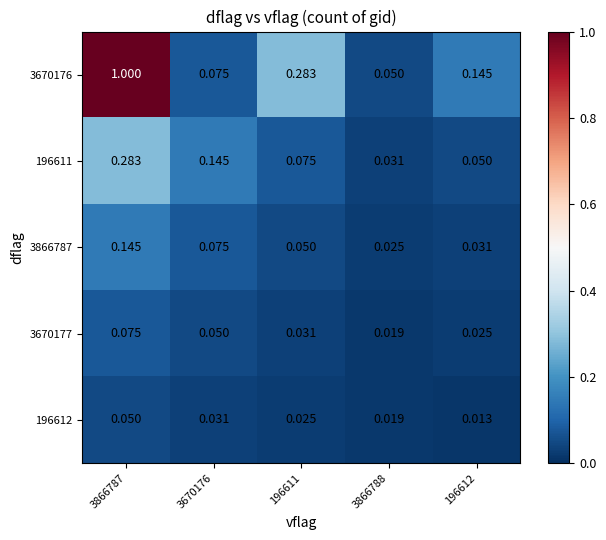

Reading left to right, extract all data points from this chart.

3670176: 3866787=1.0	3670176=0.1	196611=0.3	3866788=0.1	196612=0.1
196611: 3866787=0.3	3670176=0.1	196611=0.1	3866788=0.0	196612=0.1
3866787: 3866787=0.1	3670176=0.1	196611=0.1	3866788=0.0	196612=0.0
3670177: 3866787=0.1	3670176=0.1	196611=0.0	3866788=0.0	196612=0.0
196612: 3866787=0.1	3670176=0.0	196611=0.0	3866788=0.0	196612=0.0